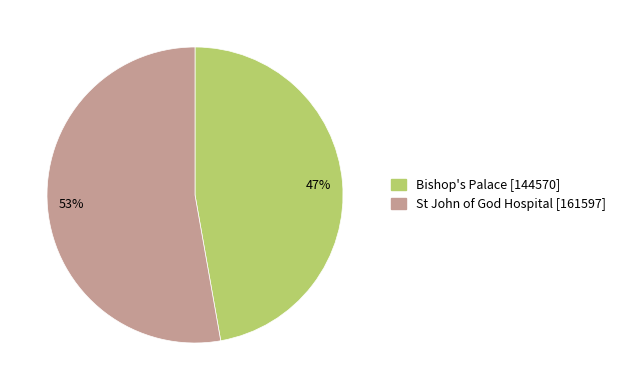

Rank the categories by value from lowest to highest.

Bishop's Palace, St John of God Hospital